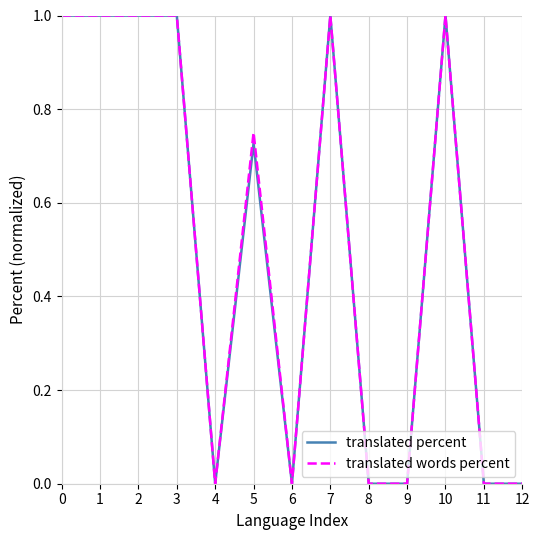

True or false: translated percent has more than 1 points higher than both neighbors.

True